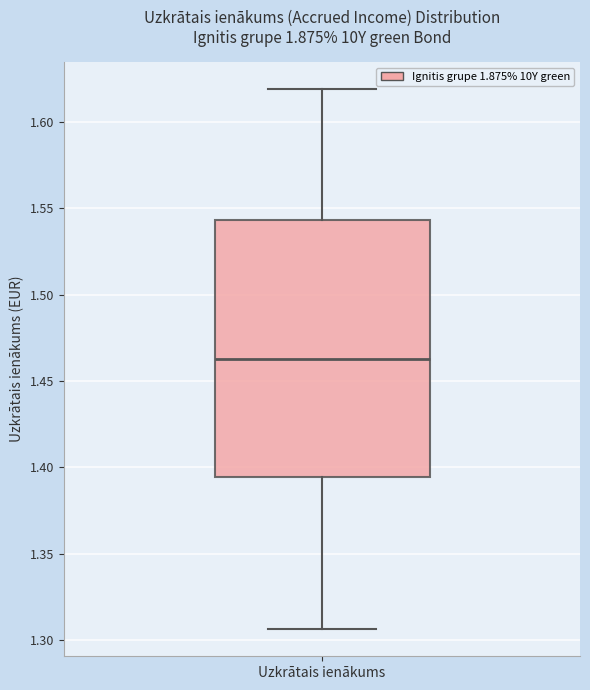

Read this box plot against the y-axis: the position of the median line, the range covered by the box, and the ends of both whiskers. The values are not printed on the chart, so give them approximately, as read against the axis.

median 1.465, box 1.395 to 1.545, whiskers 1.305 to 1.620